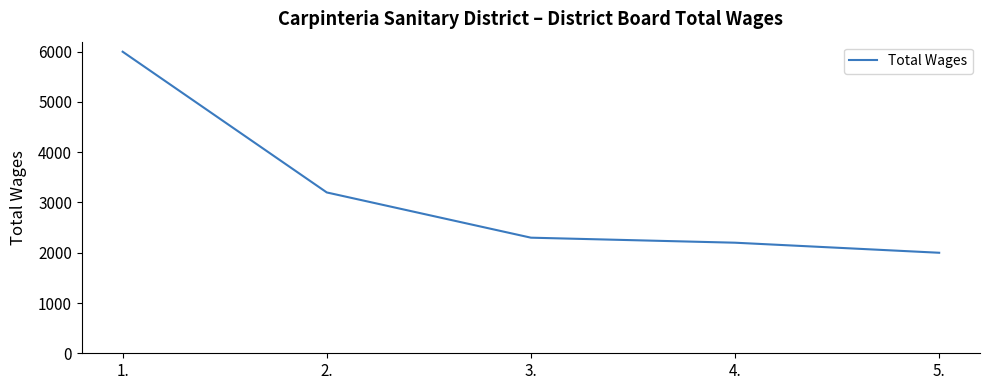

True or false: the data shows 3959 at 3..

False